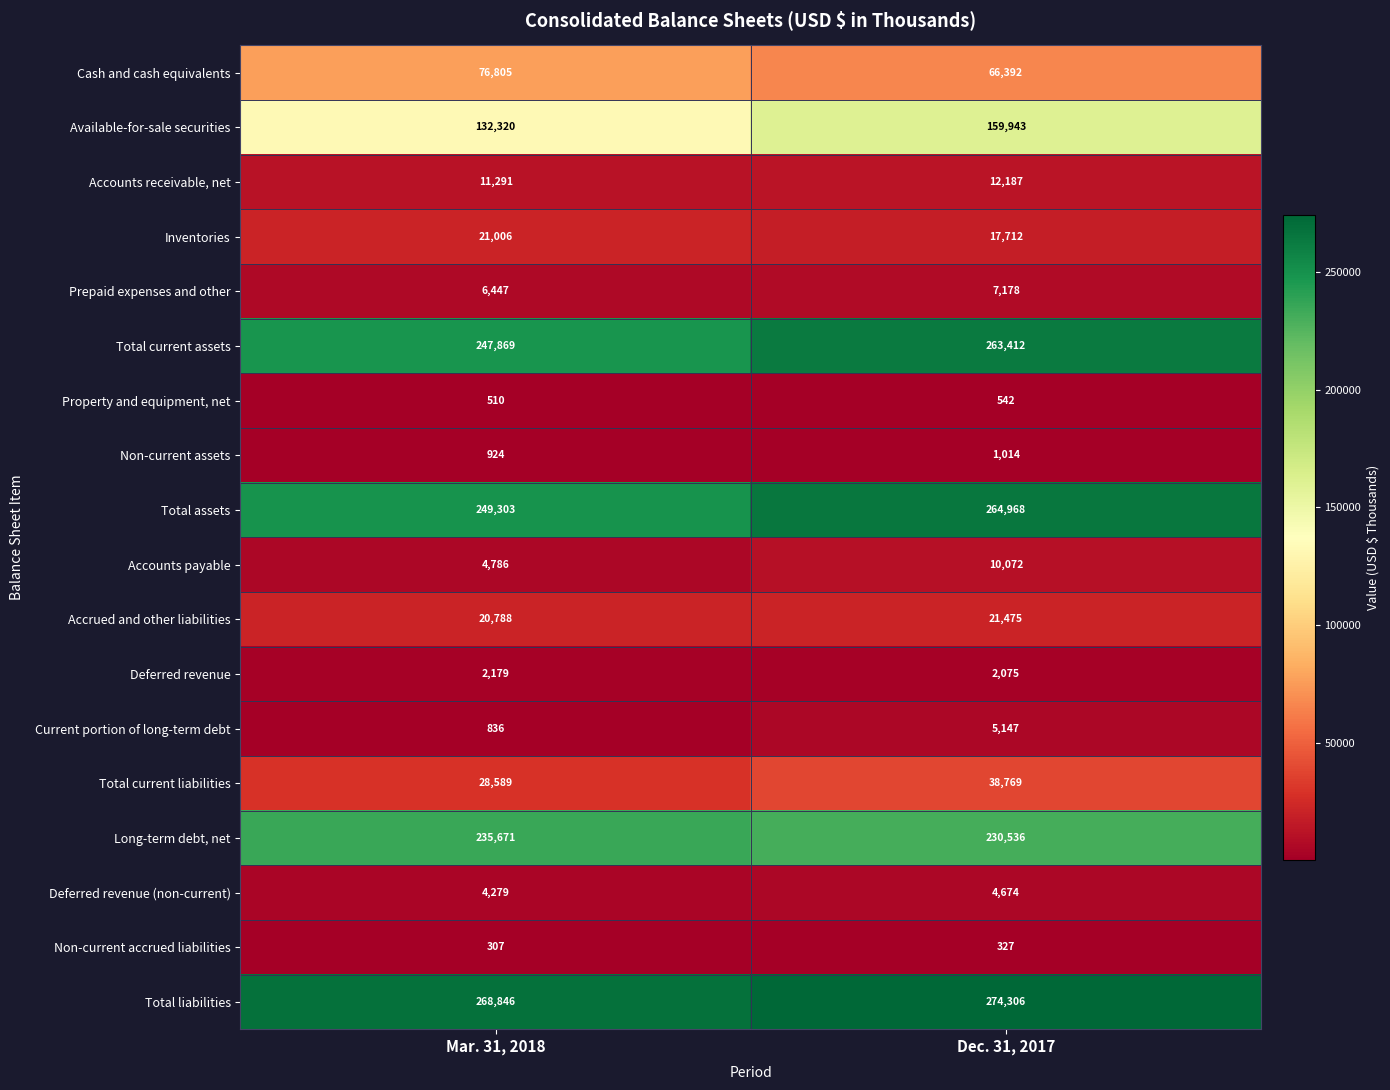

What is the difference between the maximum and minimum values in the Accrued and other liabilities series?

687